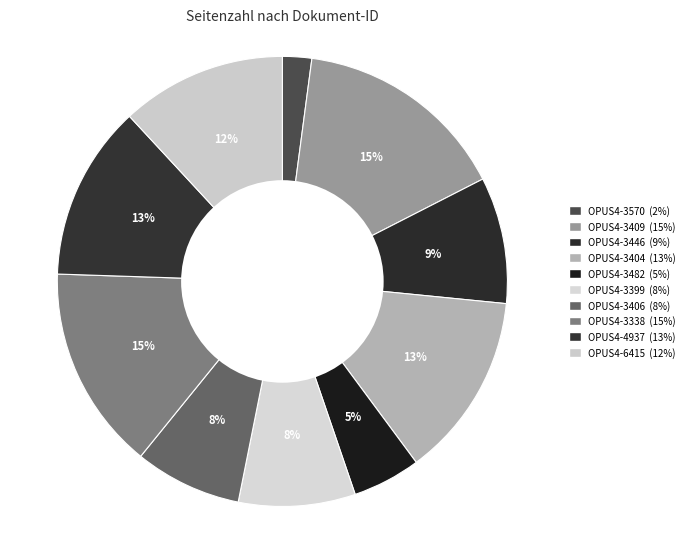

To the nearest percent, what is the difference between the OPUS4-3338 and OPUS4-3482 slice percentages?

10%